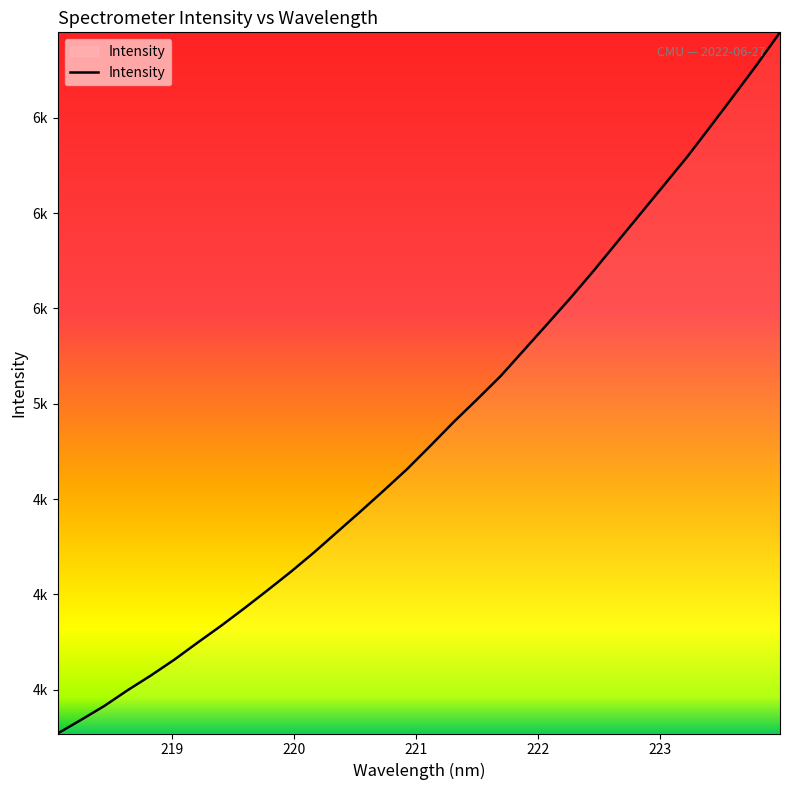

List the labels in order of value, largest first.

223.9802, 223.7895, 223.5987, 223.408, 223.2172, 223.0264, 222.8355, 222.6447, 222.4538, 222.263, 222.0721, 221.8812, 221.6902, 221.4993, 221.3083, 221.1174, 220.9264, 220.7354, 220.5444, 220.3533, 220.1623, 219.9712, 219.7801, 219.589, 219.3979, 219.2067, 219.0156, 218.8244, 218.6332, 218.442, 218.2508, 218.0596